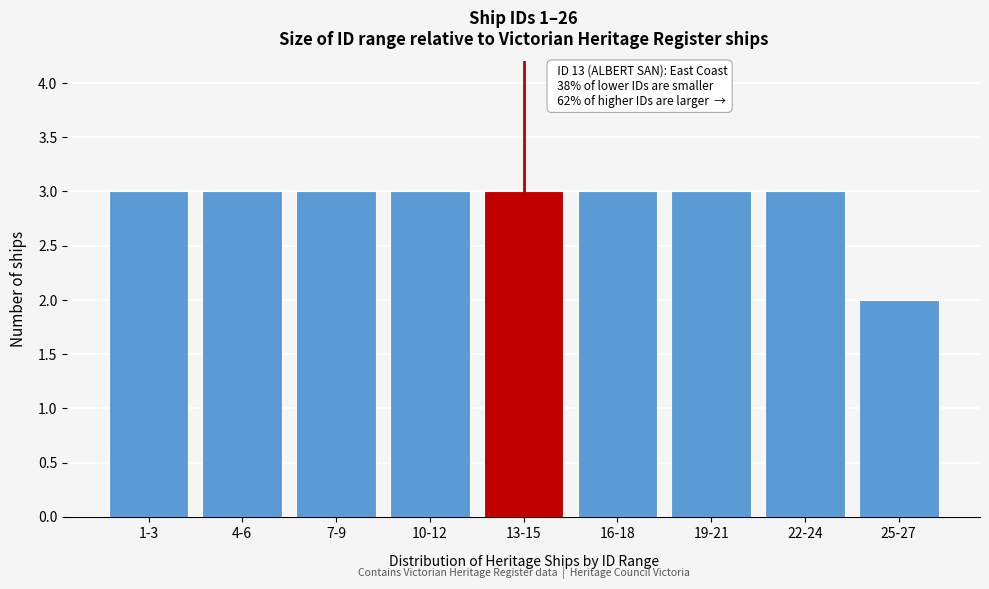

Reading left to right, list all the values displayed in this chart.

3	3	3	3	3	3	3	3	2